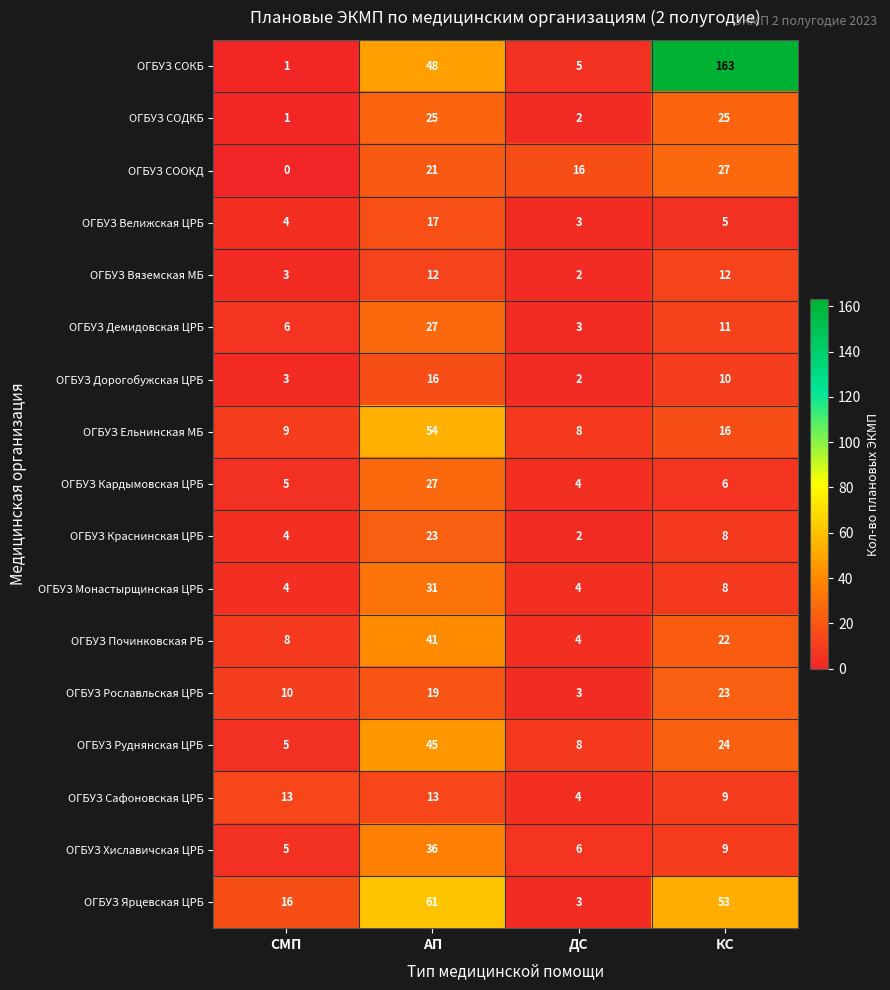

List the labels in order of ОГБУЗ Руднянская ЦРБ value, smallest first.

СМП, ДС, КС, АП